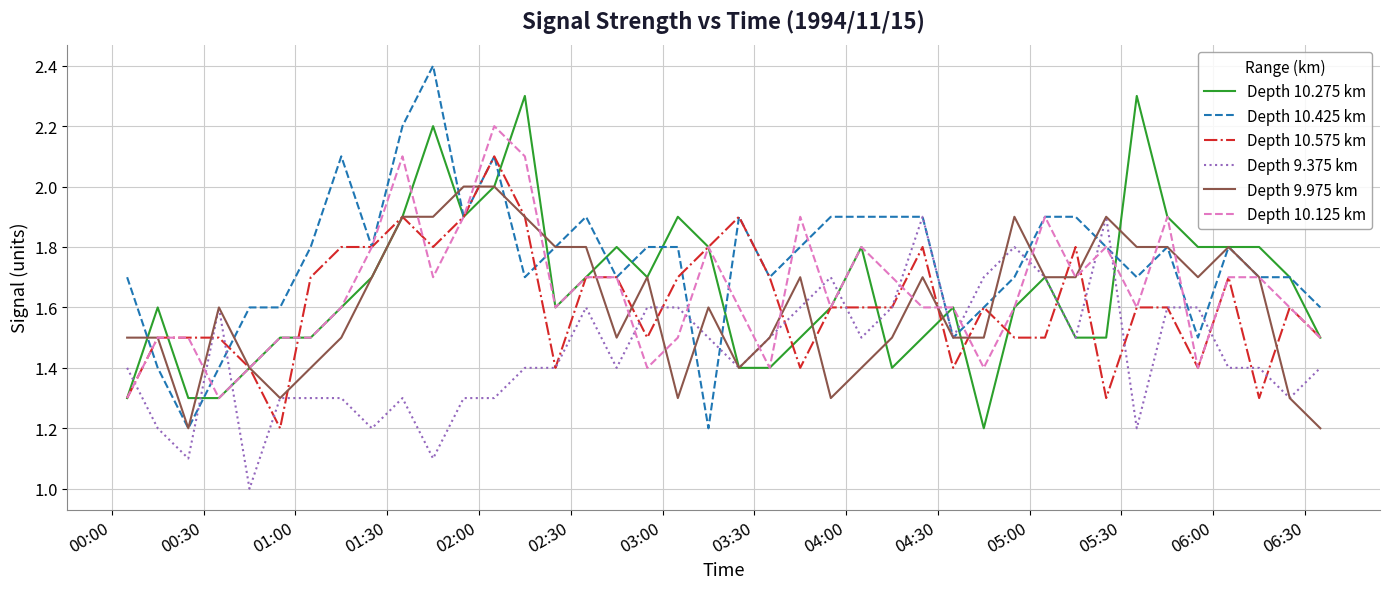

Rank the series by their maximum value, from highest to lowest.

Depth 10.425 km, Depth 10.275 km, Depth 10.125 km, Depth 10.575 km, Depth 9.975 km, Depth 9.375 km